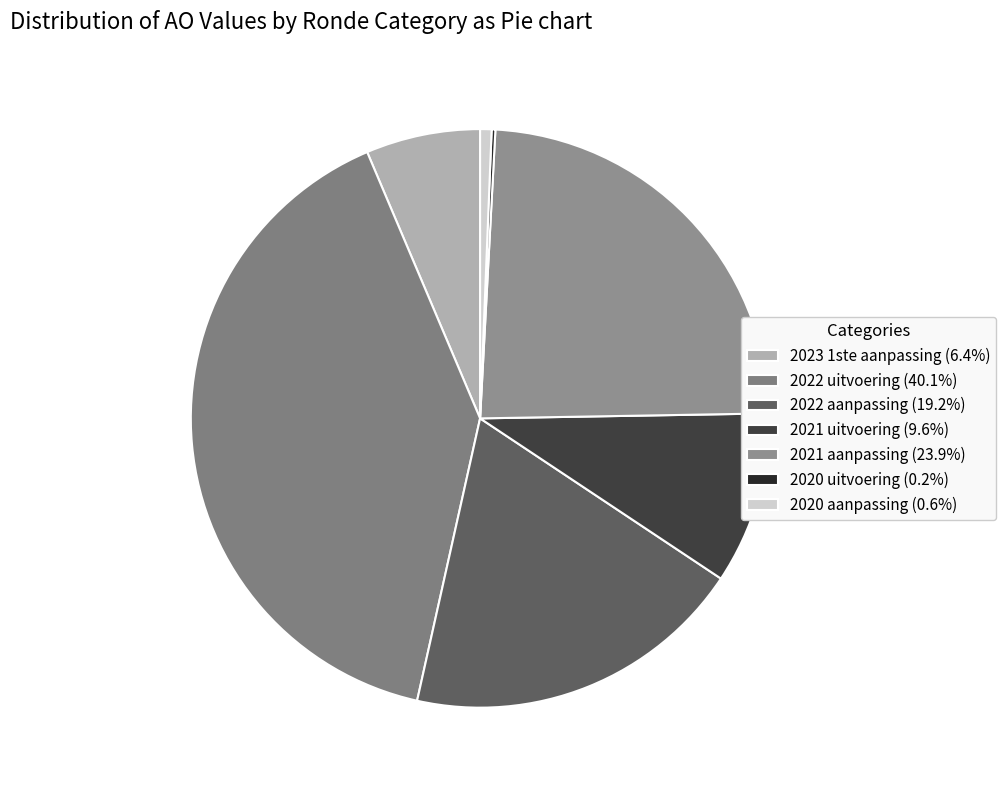

To the nearest percent, what is the difference between the 2020 aanpassing and 2022 uitvoering slice percentages?

39%